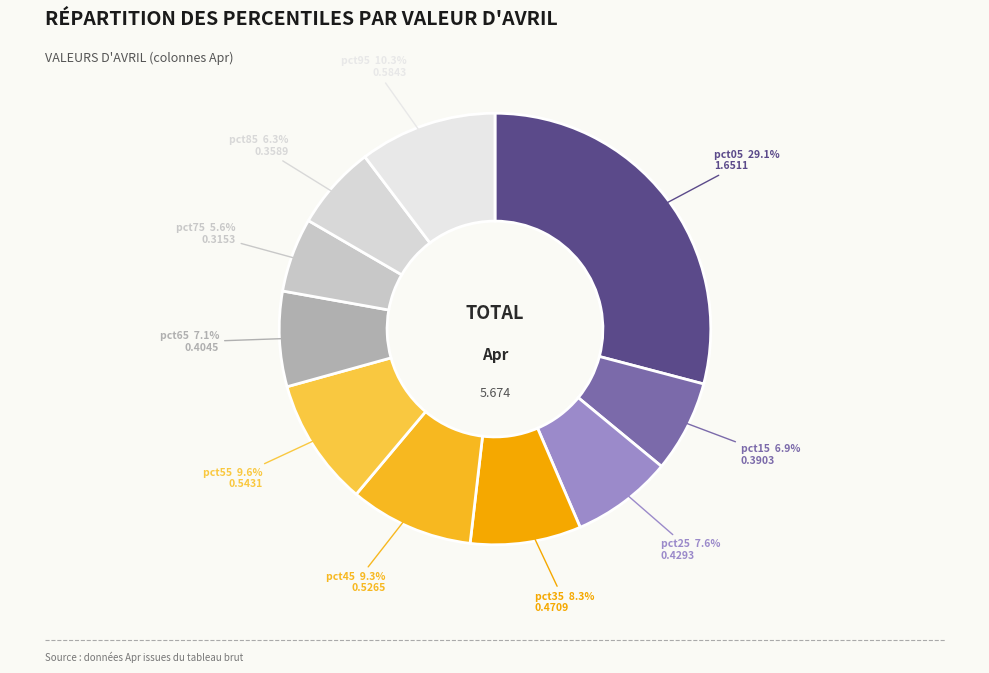

Is there any slice that represents more than half of the pie?

No